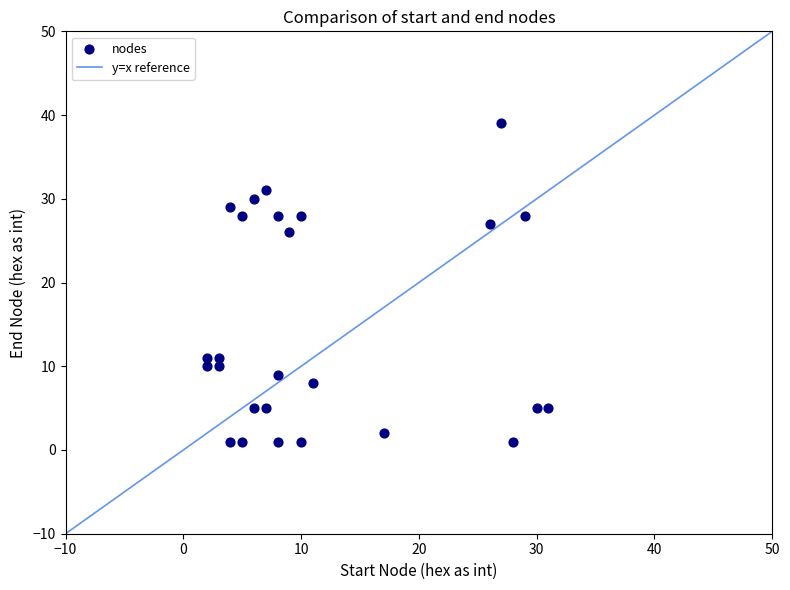

What Y value in the scatter plot is closest to 20?

26